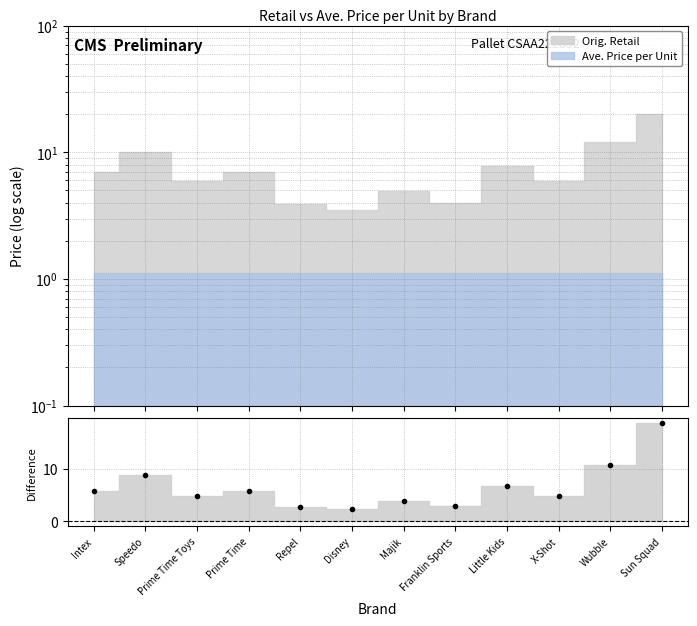

Reading left to right, extract all data points from this chart.

Intex=5.9	Speedo=8.9	Prime Time Toys=4.9	Prime Time=5.9	Repel=2.8	Disney=2.4	Majik=3.9	Franklin Sports=2.9	Little Kids=6.7	X-Shot=4.9	Wubble=10.9	Sun Squad=18.9